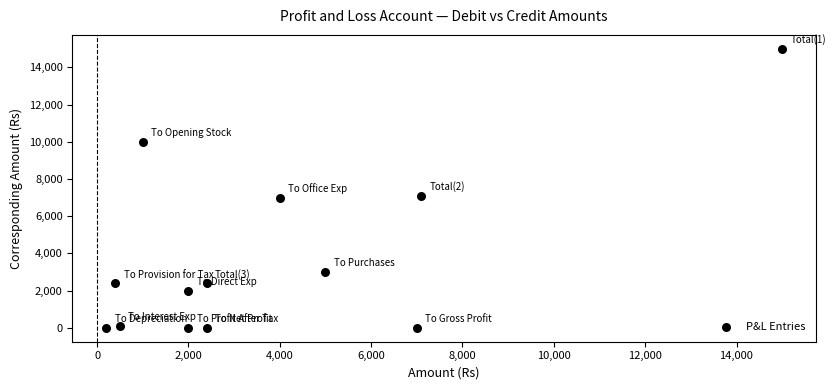

What is the range of X values (max minus min)?

14800